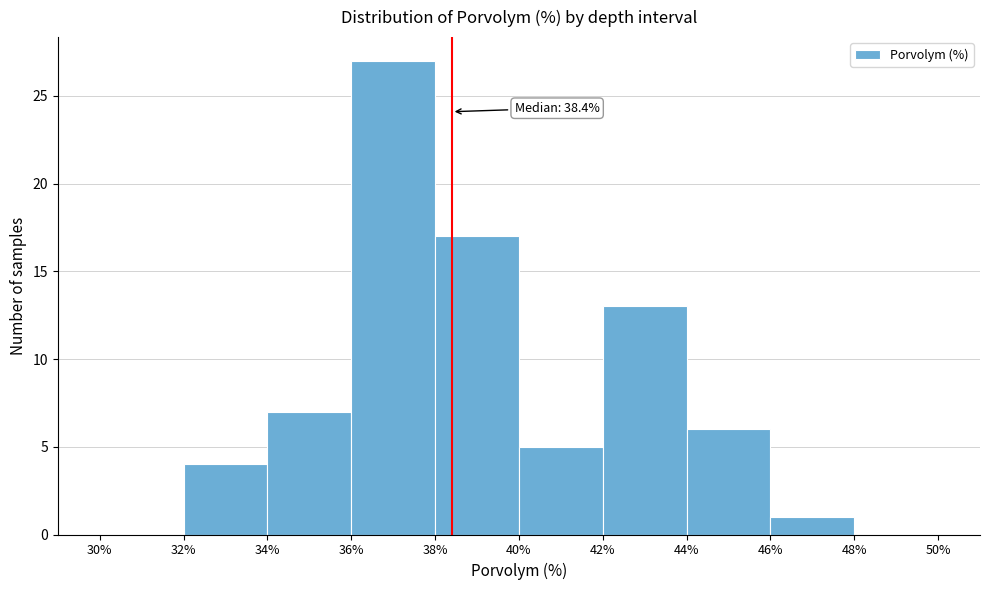

Which range on the x-axis has the tallest bar?

36% to 38%